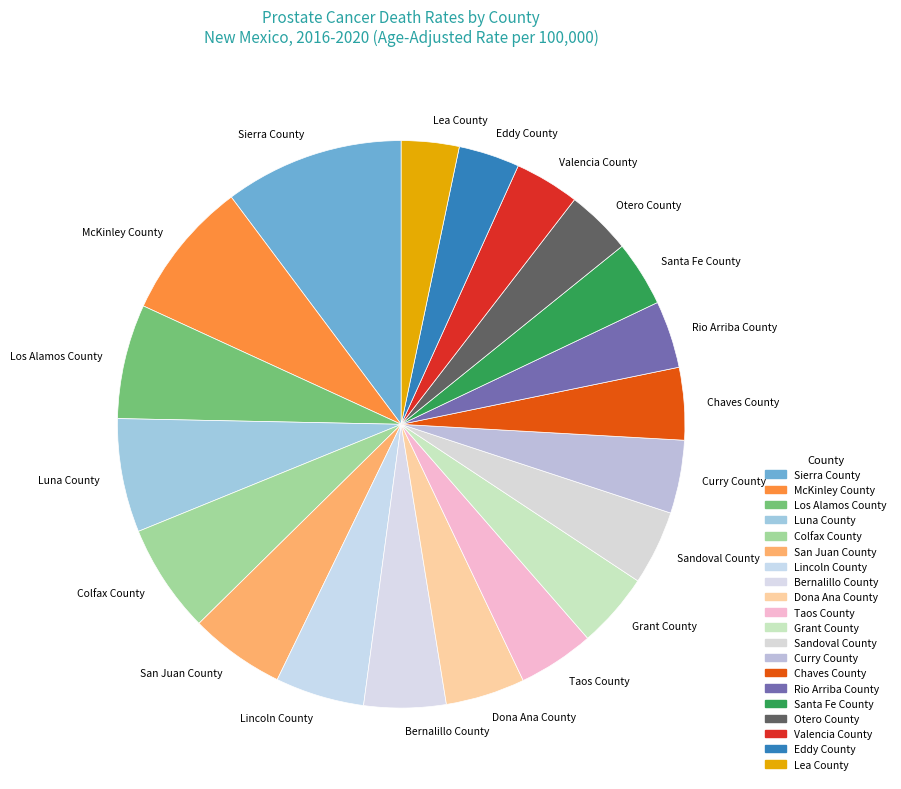

Count the number of slices in the pie.

20